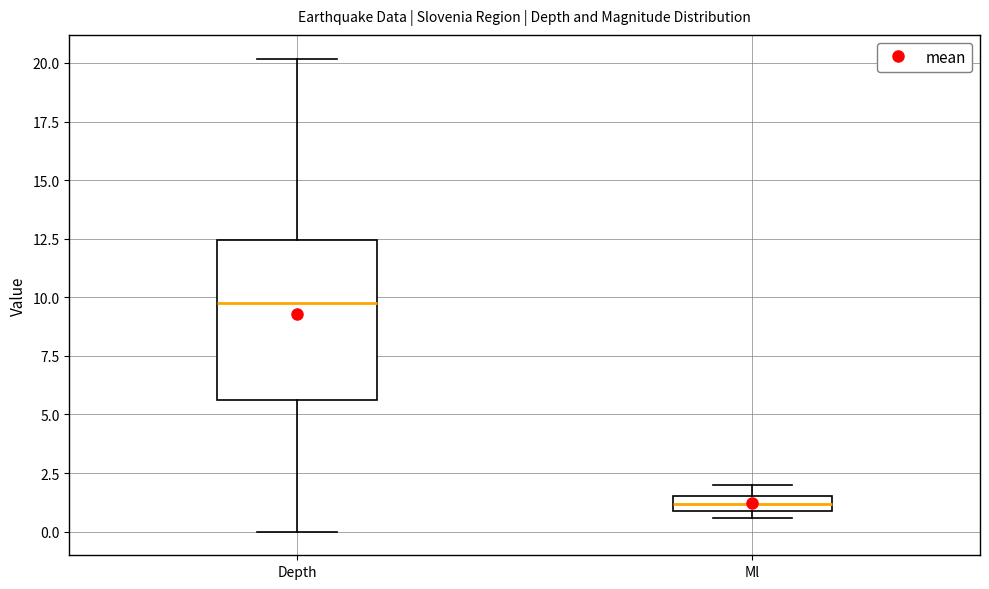

Where is the lower edge of the box for Ml on the y-axis? The values are not printed on the chart, so give them approximately, as read against the axis.

1.0